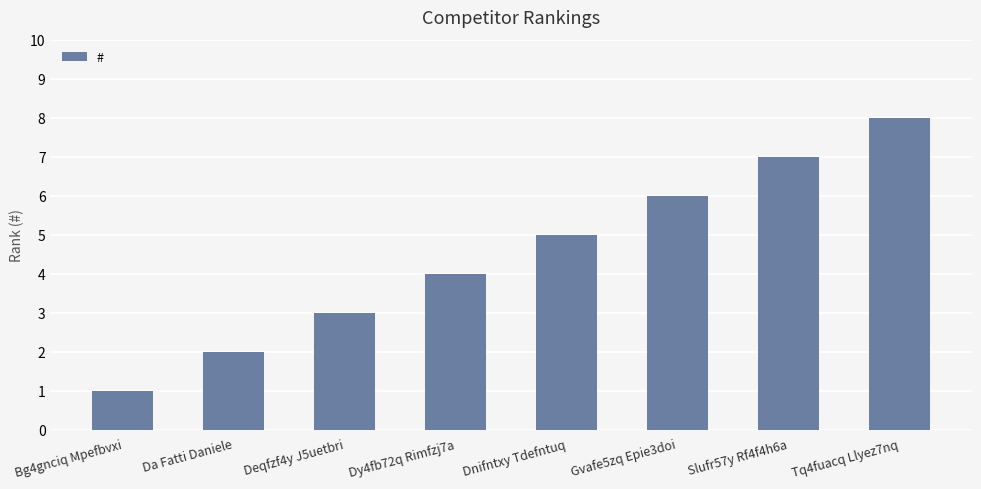

The value at Dnifntxy Tdefntuq is 5. True or false?

True